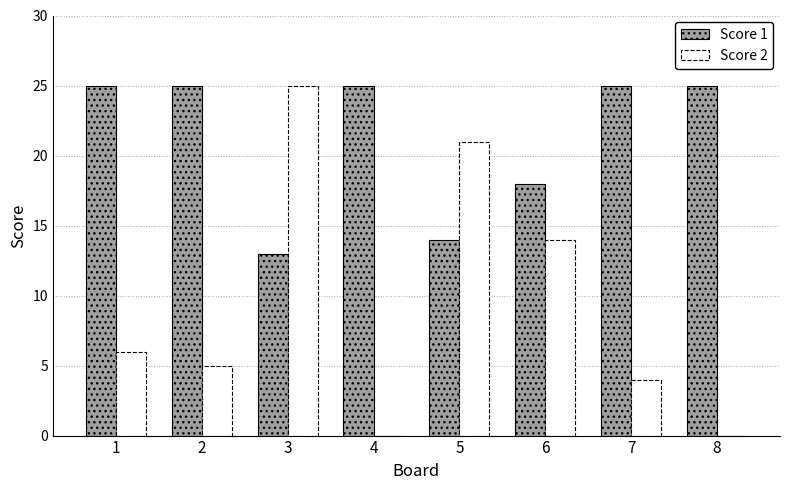

Read the Score 1 value at 3, to the nearest 10.

10